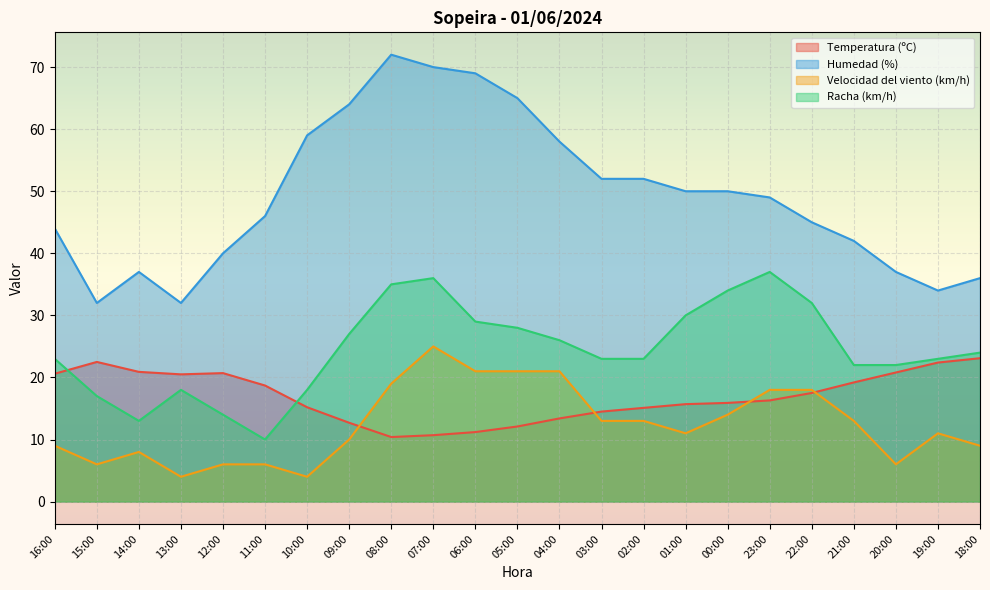

What is the sum of all Temperatura (ºC) values?

390.1